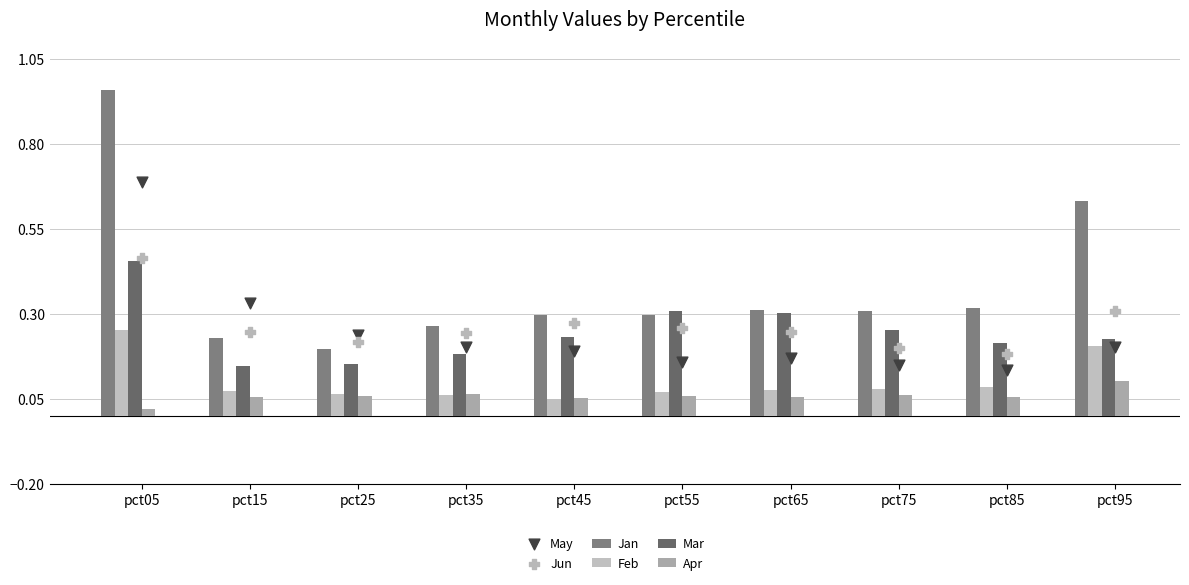

At which category is the sum across all series the highest?

pct05